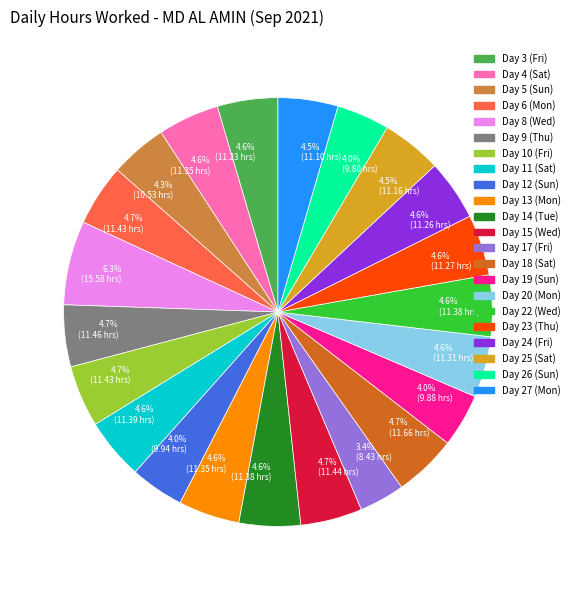

Does any single category account for the majority?

No